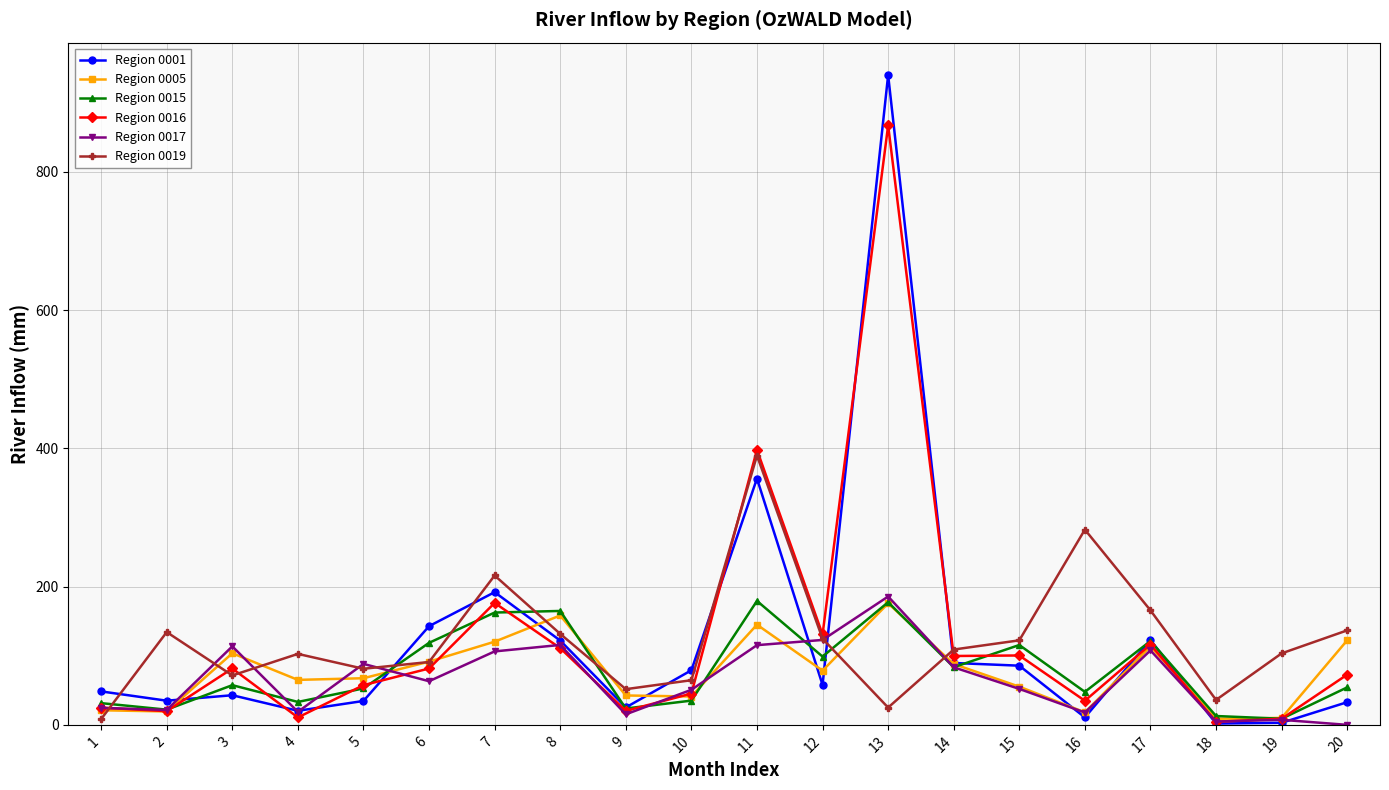

Read the Region 0019 value at 14.

109.0